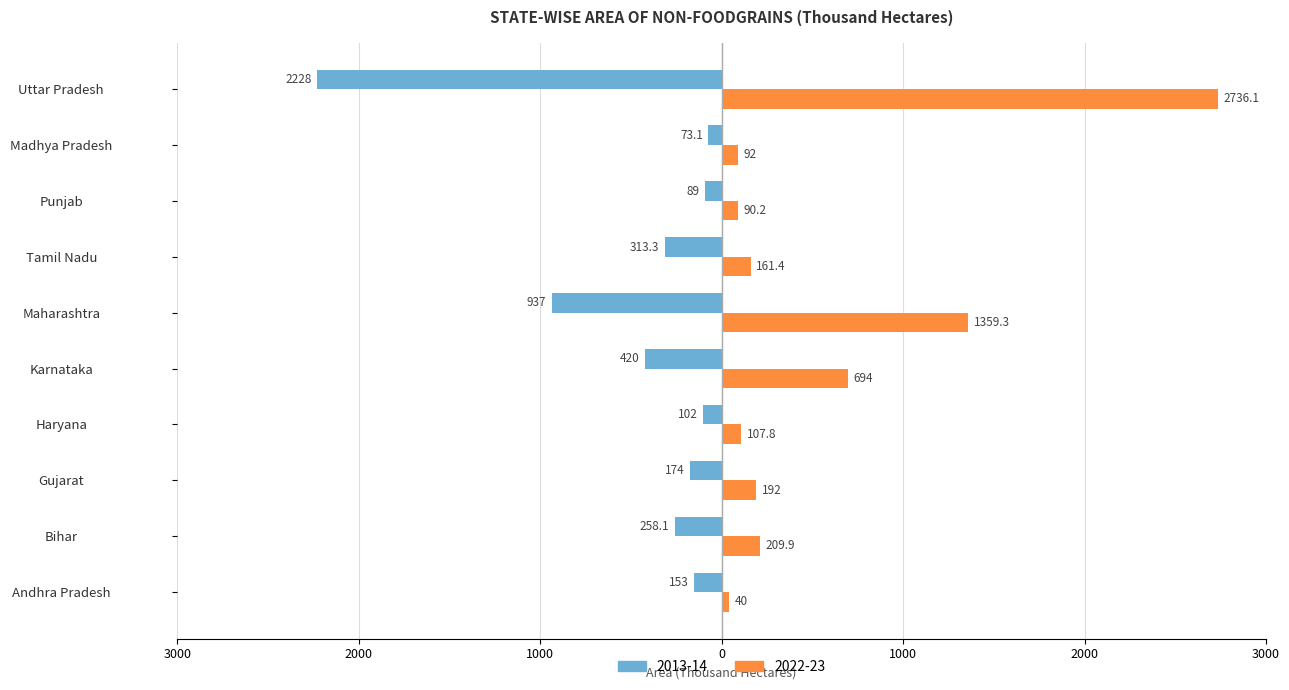

What position from the right is Bihar?

9